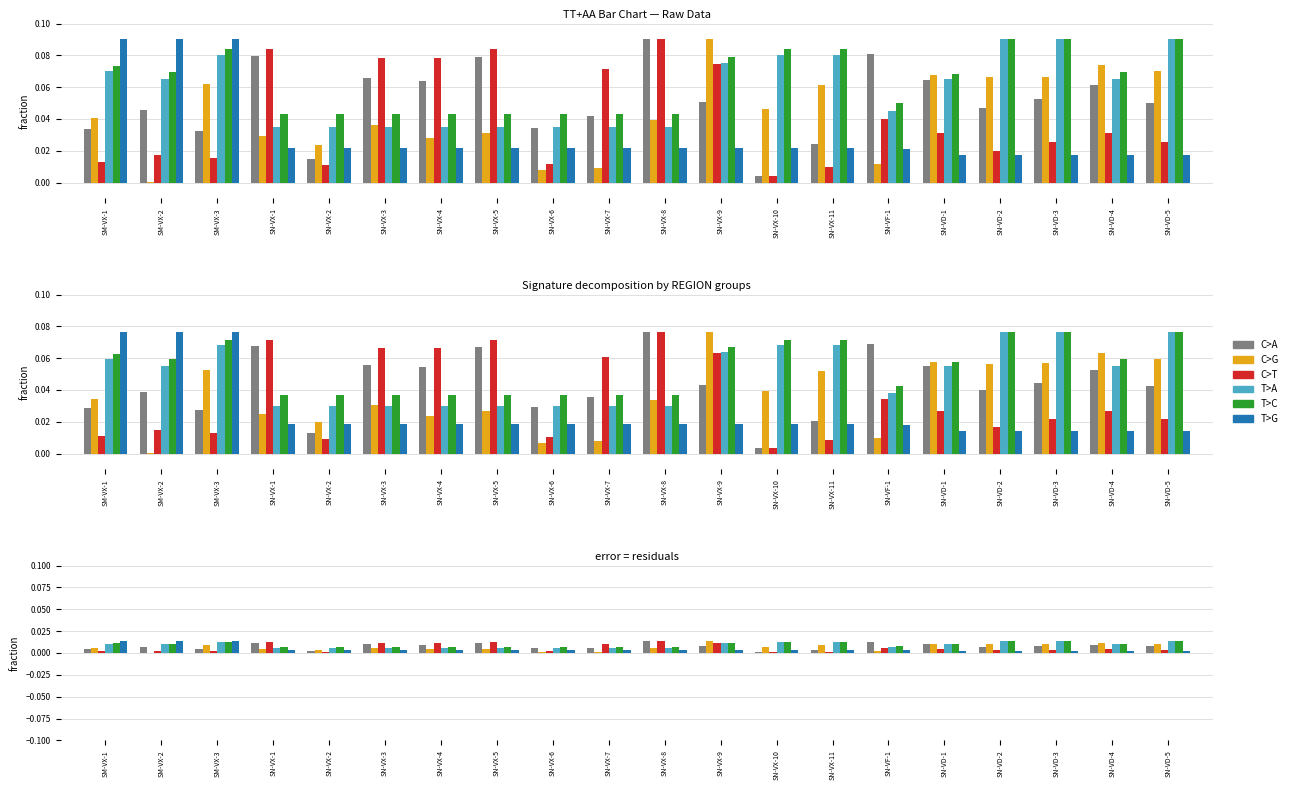

Is the value of C>A at SN-VX-3 greater than the value of C>G at SN-VX-1?

Yes